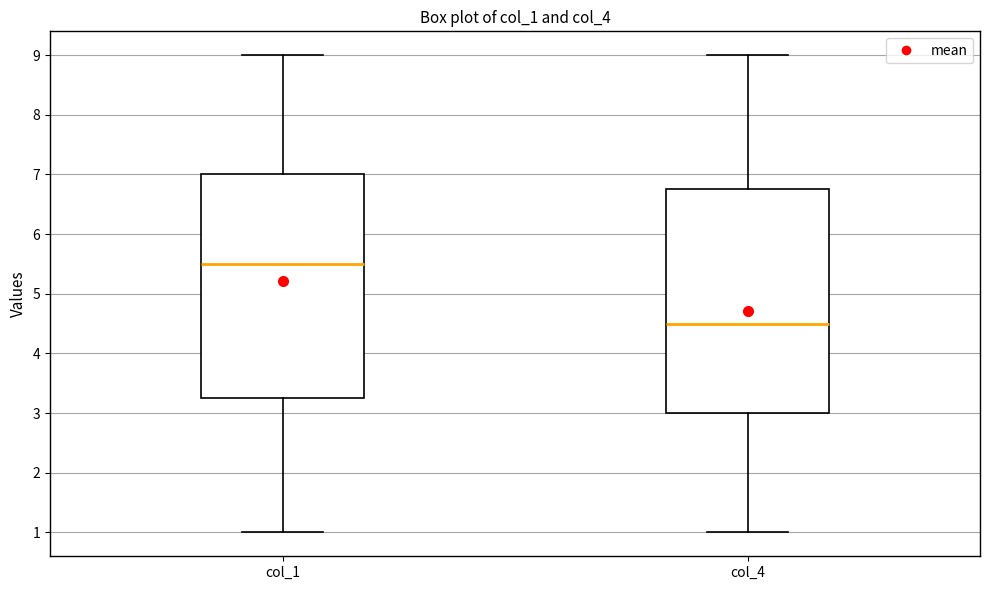

Where does the upper whisker of the box for col_1 end on the y-axis? The values are not printed on the chart, so give them approximately, as read against the axis.

9.0